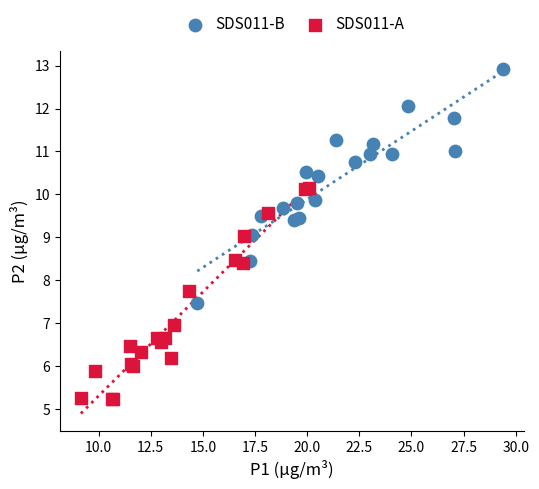

Which series reaches the maximum Y coordinate?

SDS011-B